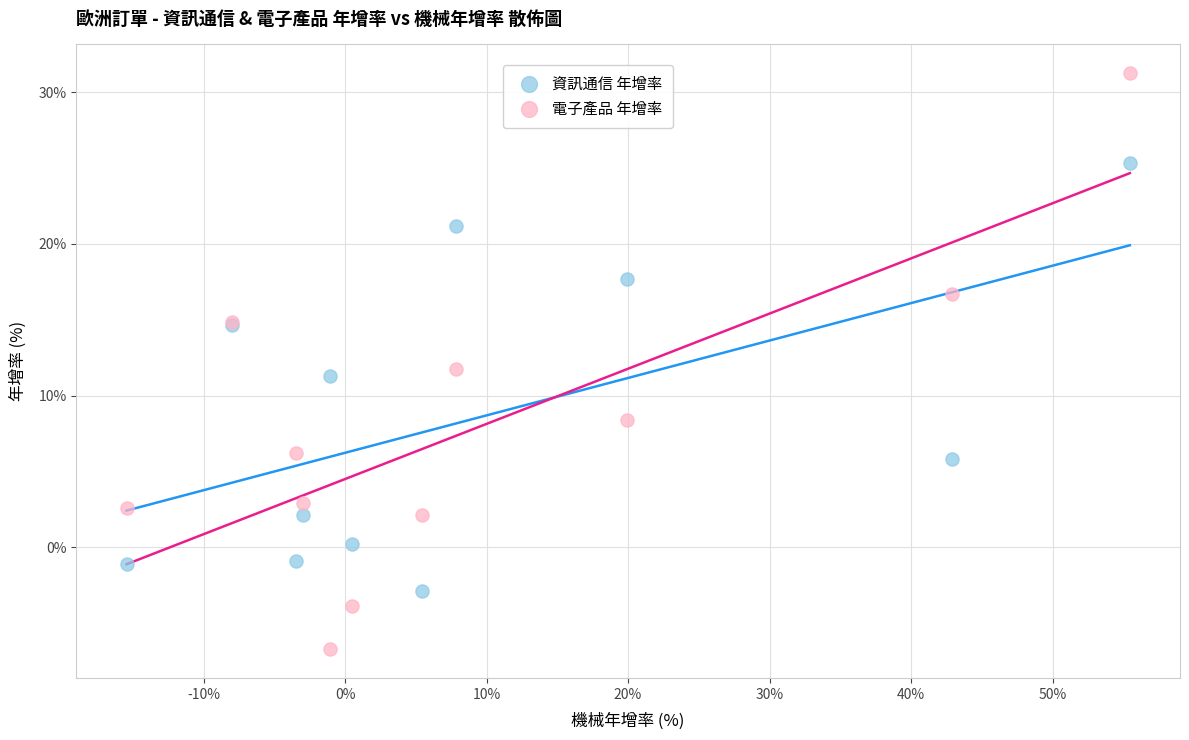

Which series has the largest Y range (max minus min)?

電子產品 年增率